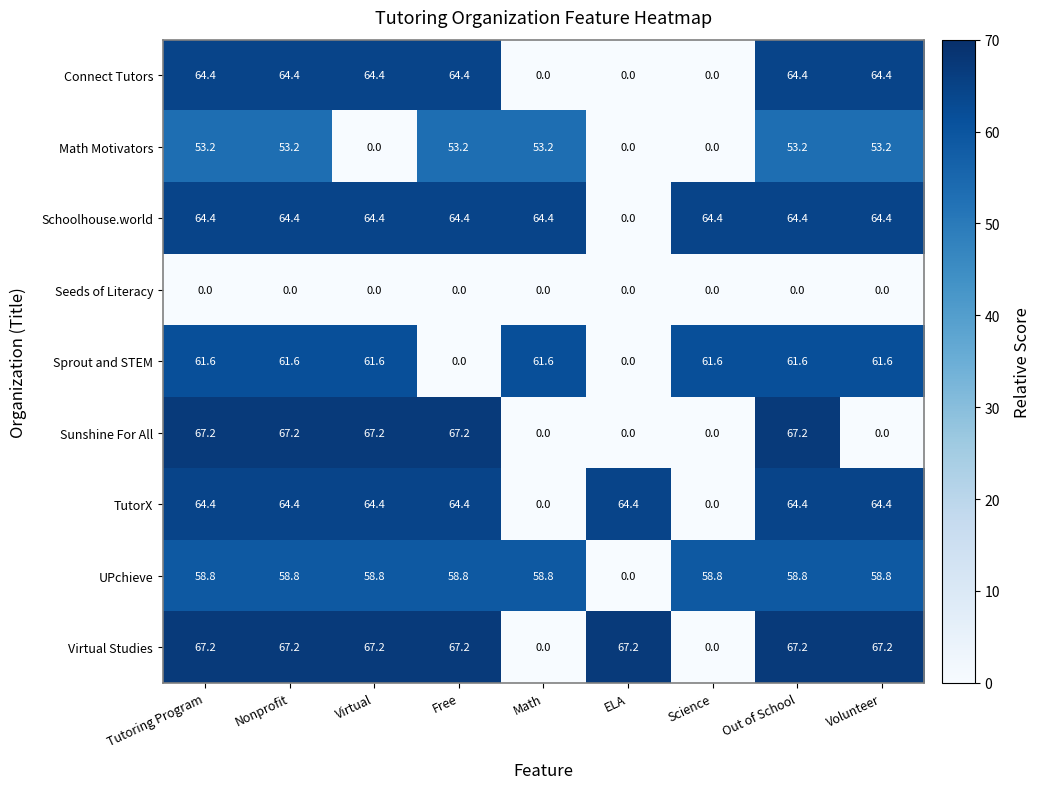

At how many categories does at least one series exceed 38?

9